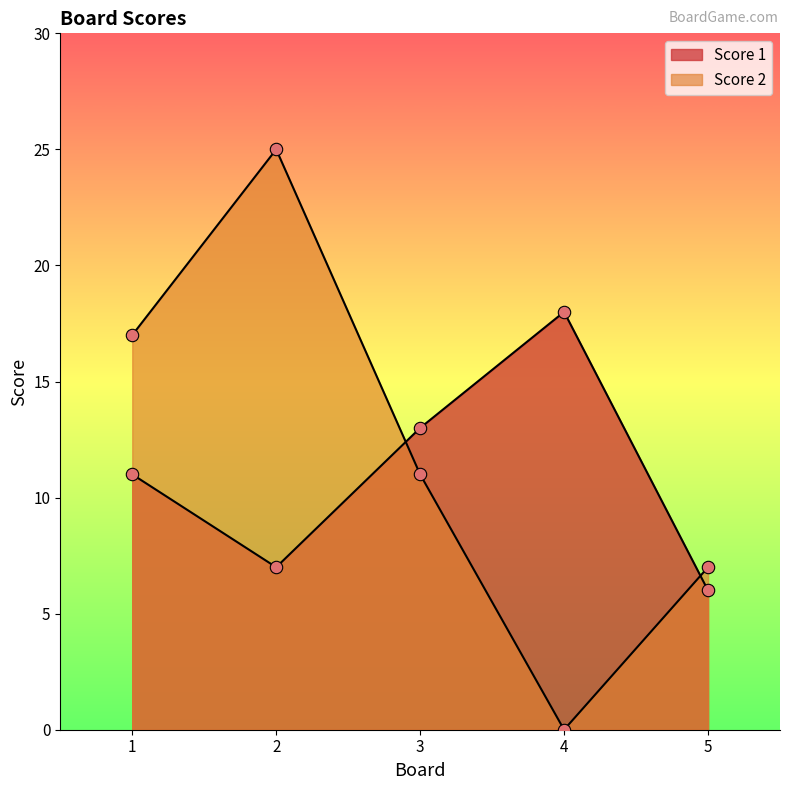

At how many categories does at least one series exceed 3?

5